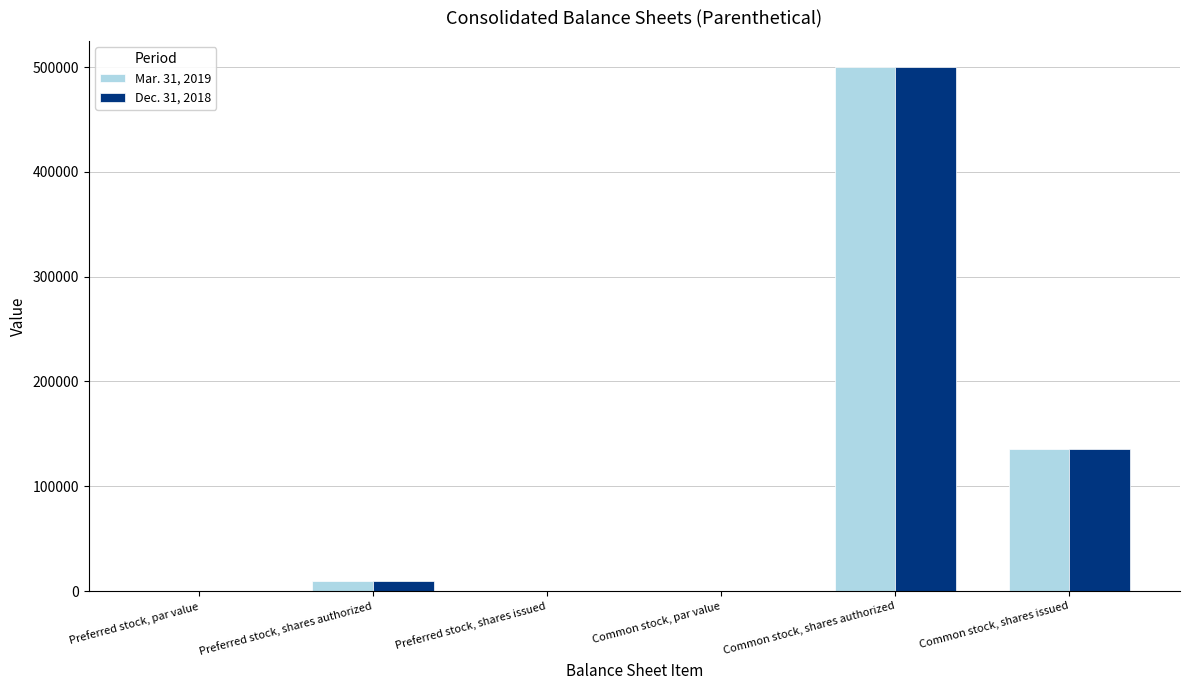

What is the greatest value displayed?

500000.0